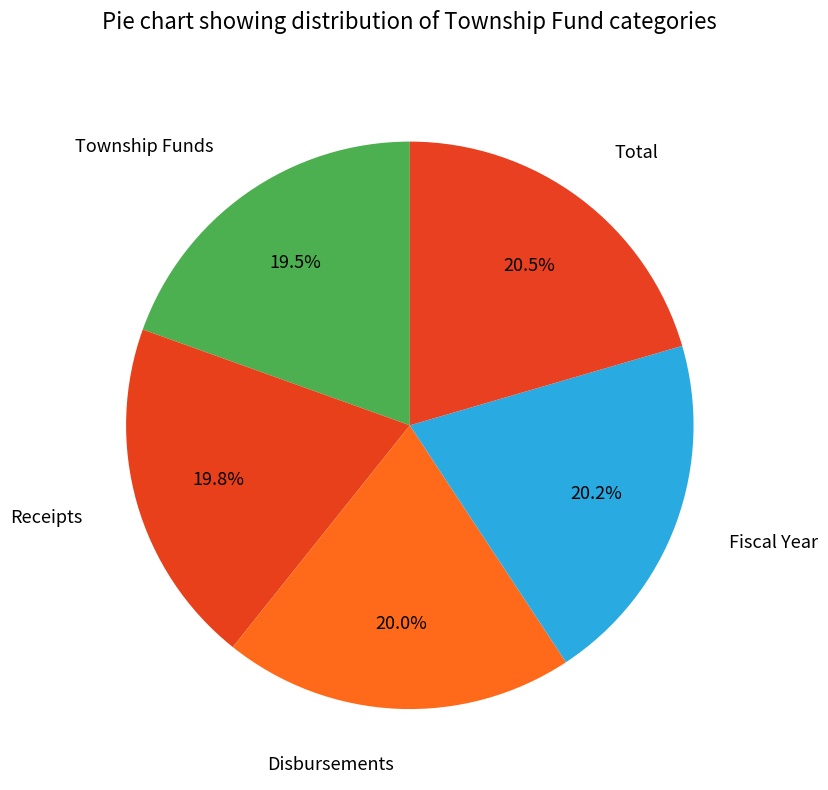

How many slices are in this pie chart?

5